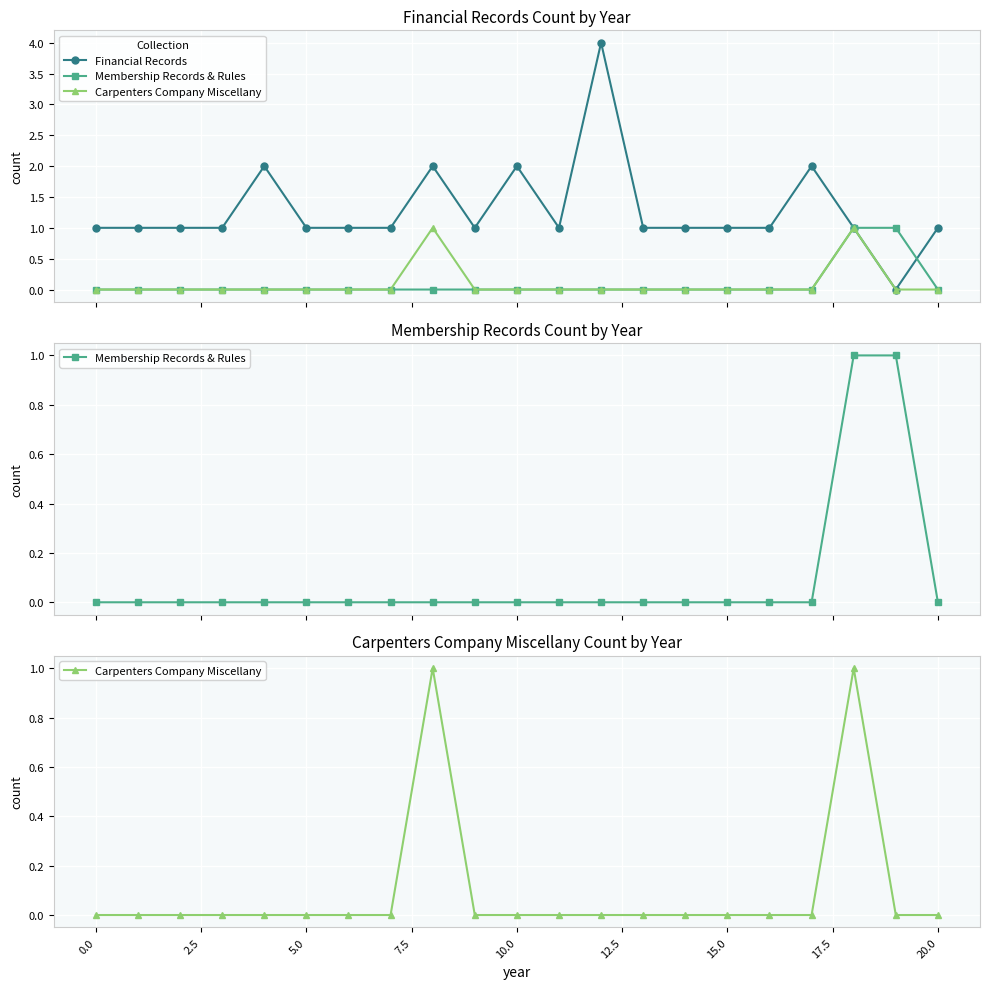

What are all the series names shown in the legend?

Financial Records, Membership Records & Rules, Carpenters Company Miscellany